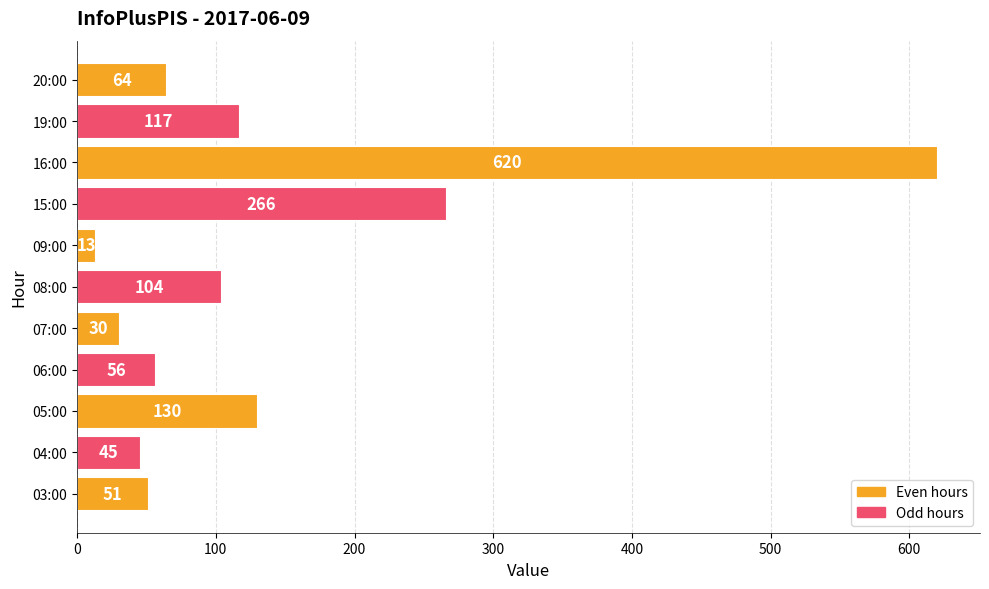

At which category does the chart reach its peak across all series?

16:00